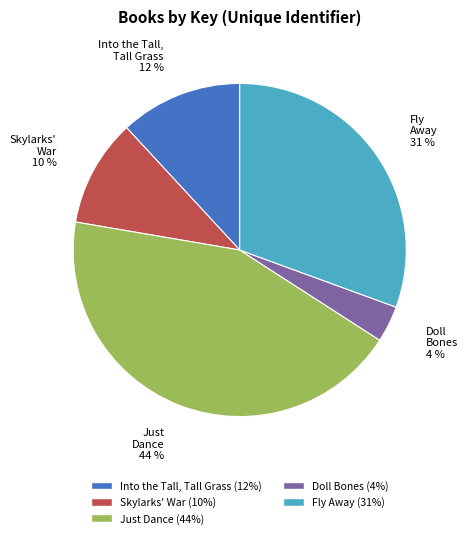

How many segments does this pie chart have?

5